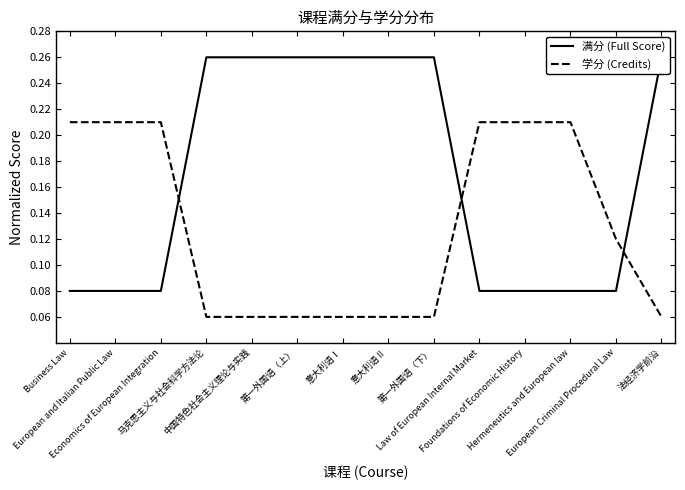

Reading left to right, extract all data points from this chart.

满分 (Full Score): Business Law=0.1	European and Italian Public Law=0.1	Economics of European Integration=0.1	马克思主义与社会科学方法论=0.3	中国特色社会主义理论与实践=0.3	第一外国语（上）=0.3	意大利语Ⅰ=0.3	意大利语Ⅱ=0.3	第一外国语（下）=0.3	Law of European Internal Market=0.1	Foundations of Economic History=0.1	Hermeneutics and European law=0.1	European Criminal Procedural Law=0.1	法经济学前沿=0.3
学分 (Credits): Business Law=0.2	European and Italian Public Law=0.2	Economics of European Integration=0.2	马克思主义与社会科学方法论=0.1	中国特色社会主义理论与实践=0.1	第一外国语（上）=0.1	意大利语Ⅰ=0.1	意大利语Ⅱ=0.1	第一外国语（下）=0.1	Law of European Internal Market=0.2	Foundations of Economic History=0.2	Hermeneutics and European law=0.2	European Criminal Procedural Law=0.1	法经济学前沿=0.1